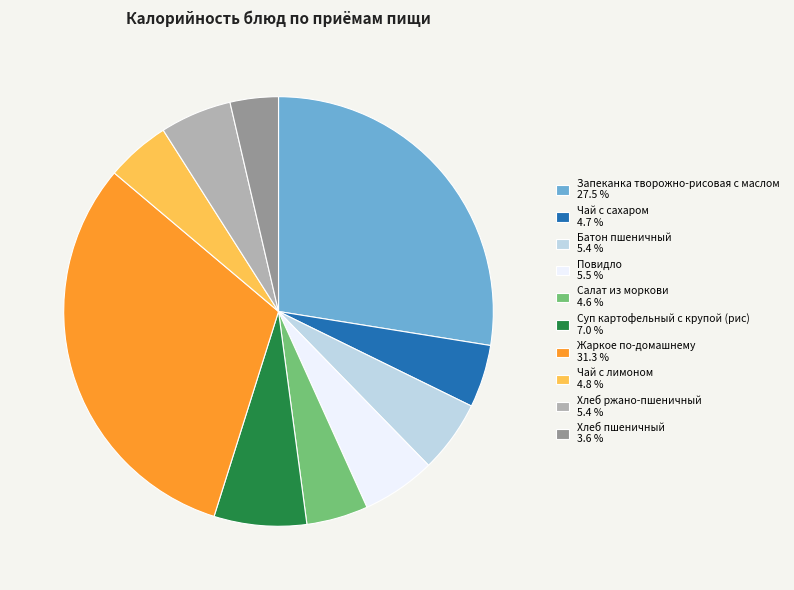

Is Суп картофельный с крупой (рис) the majority of the pie?

No